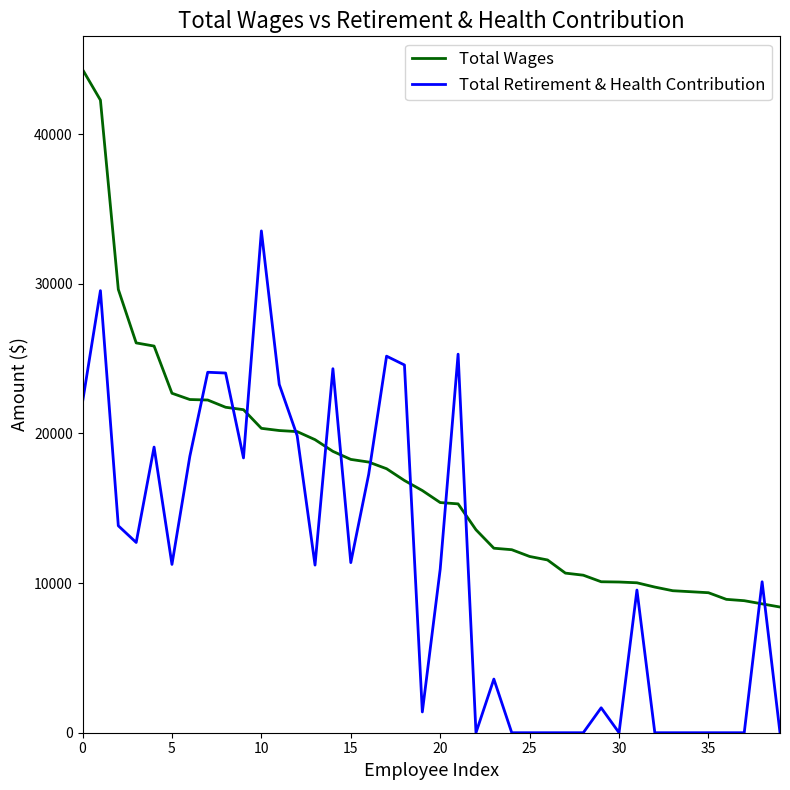

True or false: Total Retirement & Health Contribution and Total Wages intersect in this chart.

True